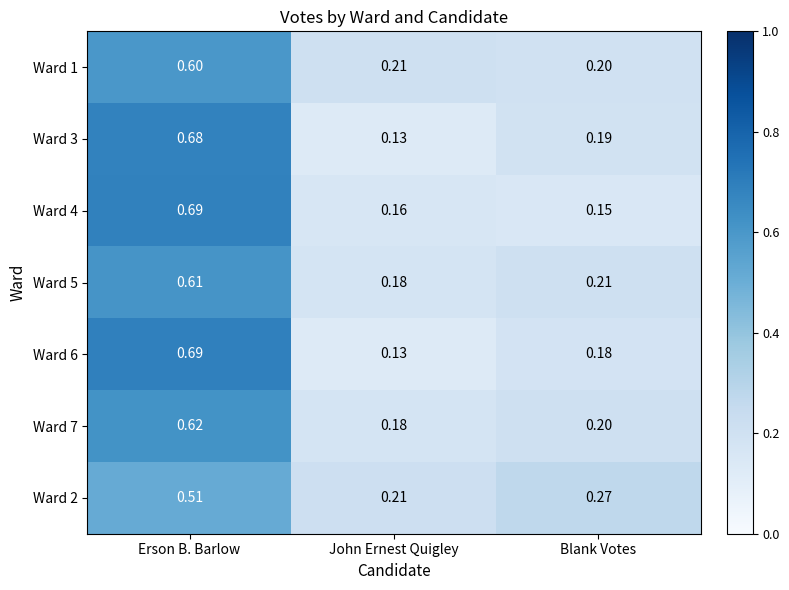

Which category has the lowest value in the Ward 3 series?

John Ernest Quigley